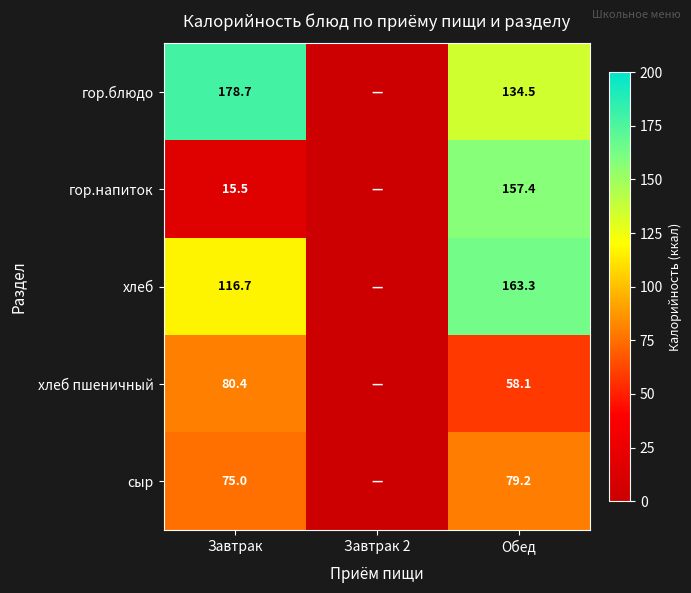

What is the total value across all series at Завтрак?

466.3